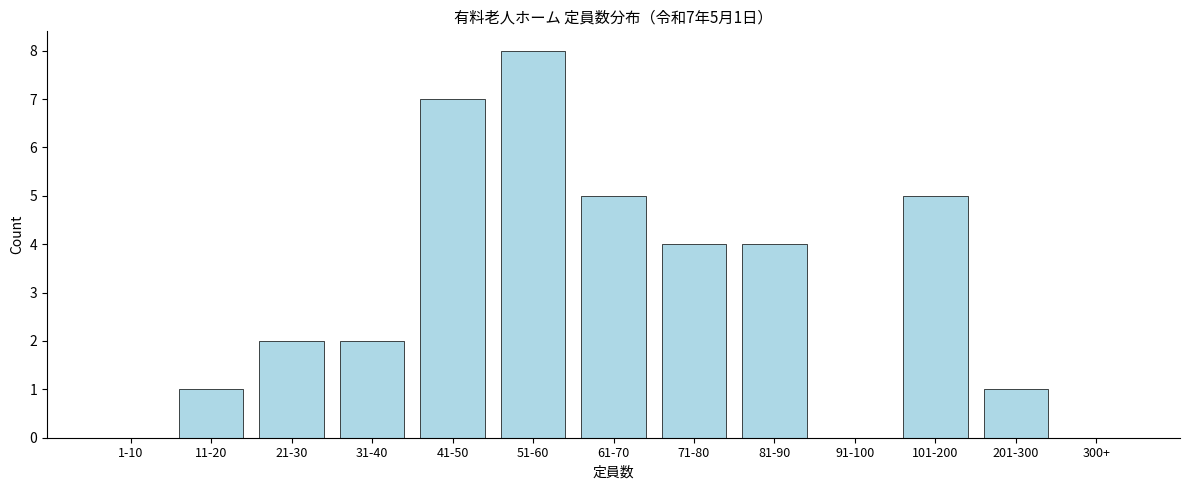

Reading left to right, what are all the values shown in this chart?

1-10=0	11-20=1	21-30=2	31-40=2	41-50=7	51-60=8	61-70=5	71-80=4	81-90=4	91-100=0	101-200=5	201-300=1	300+=0